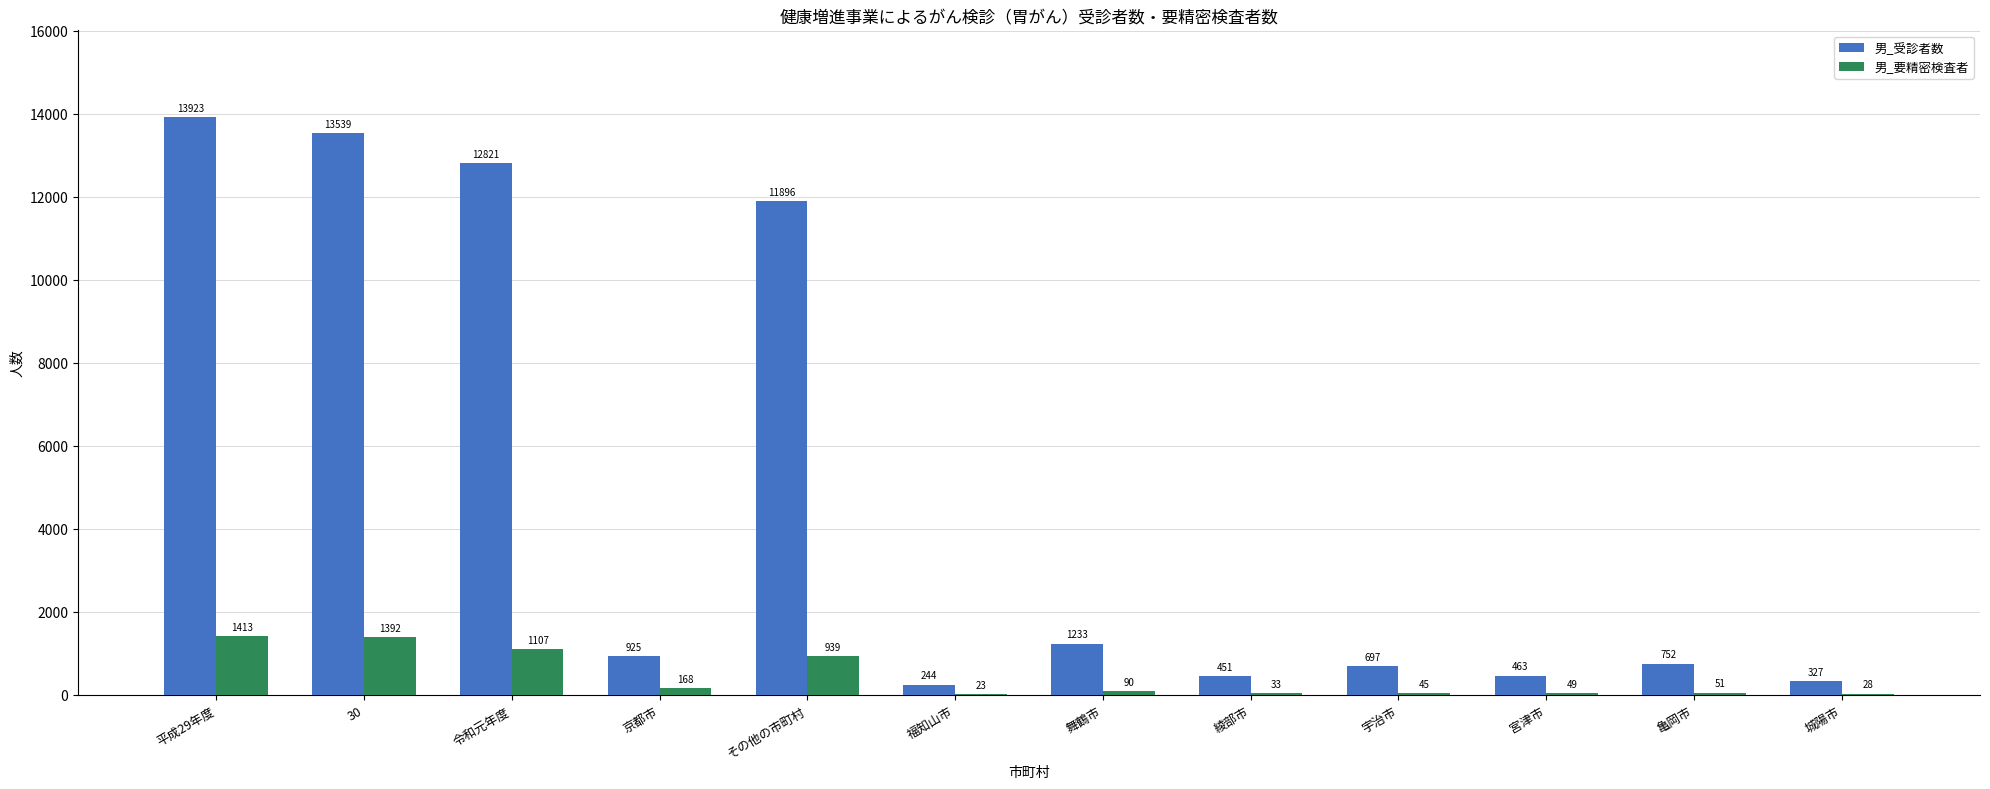

What is the maximum value shown in the chart?

13923